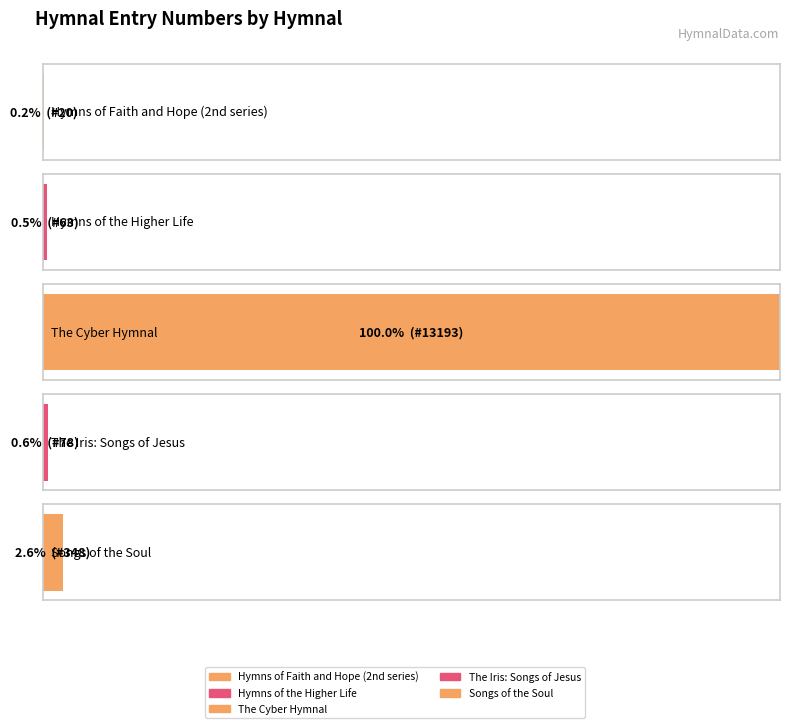

What is the label of the 1st bar from the right?

Songs of the Soul